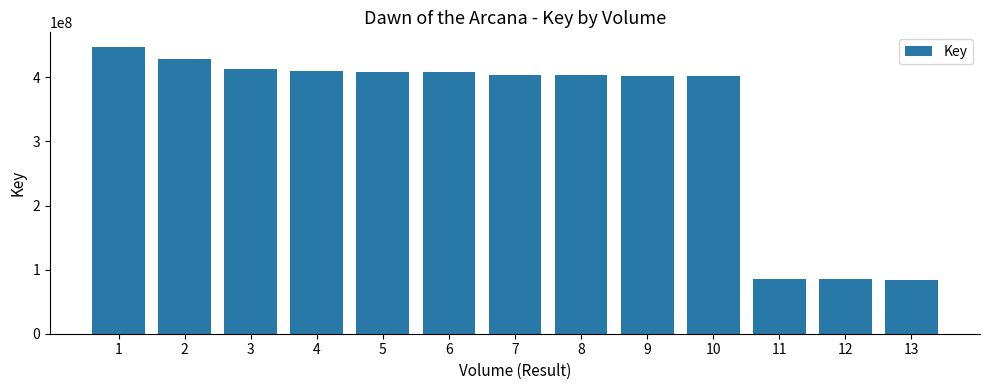

What is the value of the 8th bar from the left?

404139116